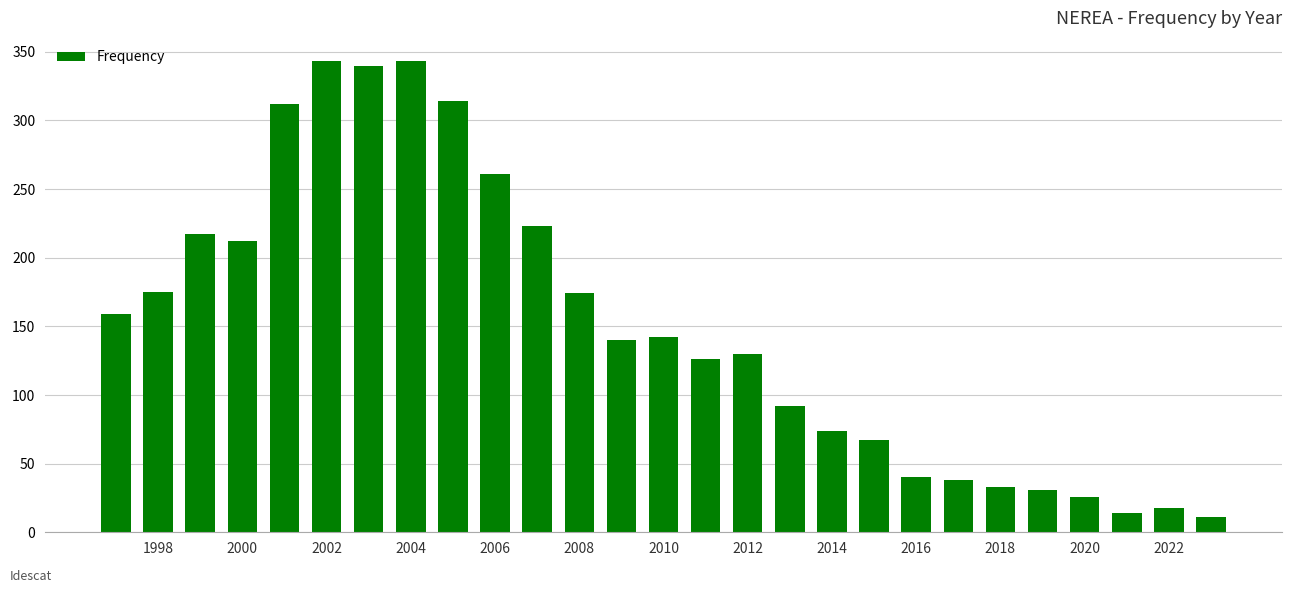

Count the number of categories in the chart.

27